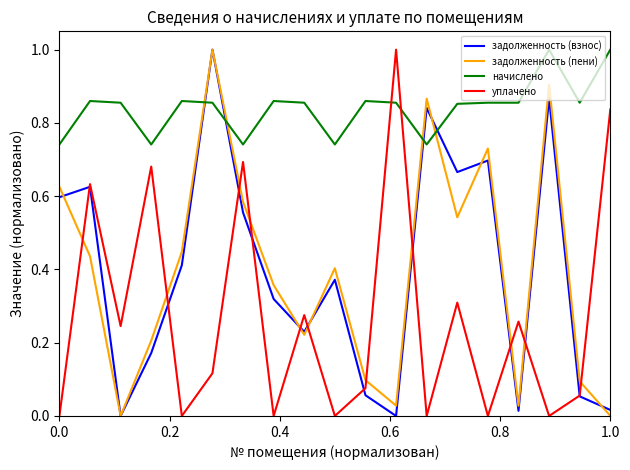

True or false: начислено and задолженность (взнос) cross at least once.

True